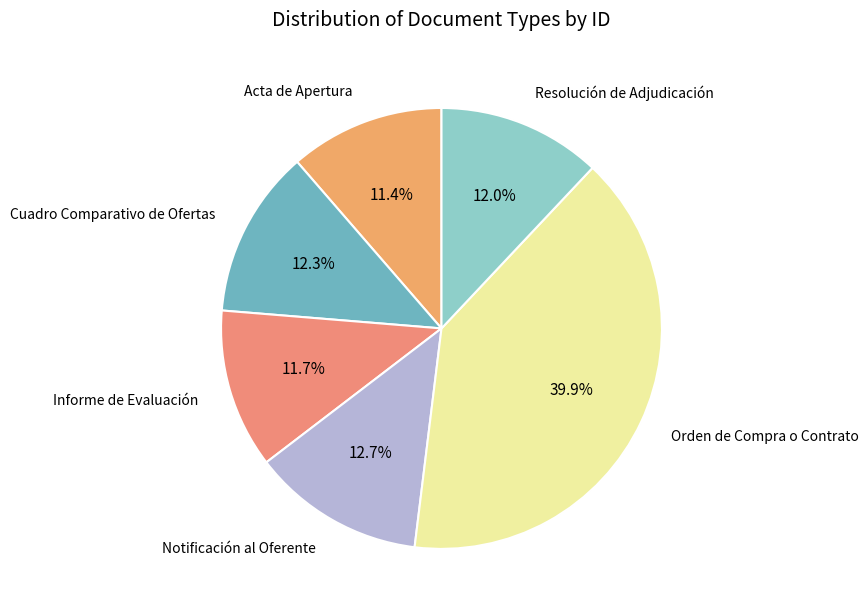

What is the largest slice in the pie chart?

Orden de Compra o Contrato